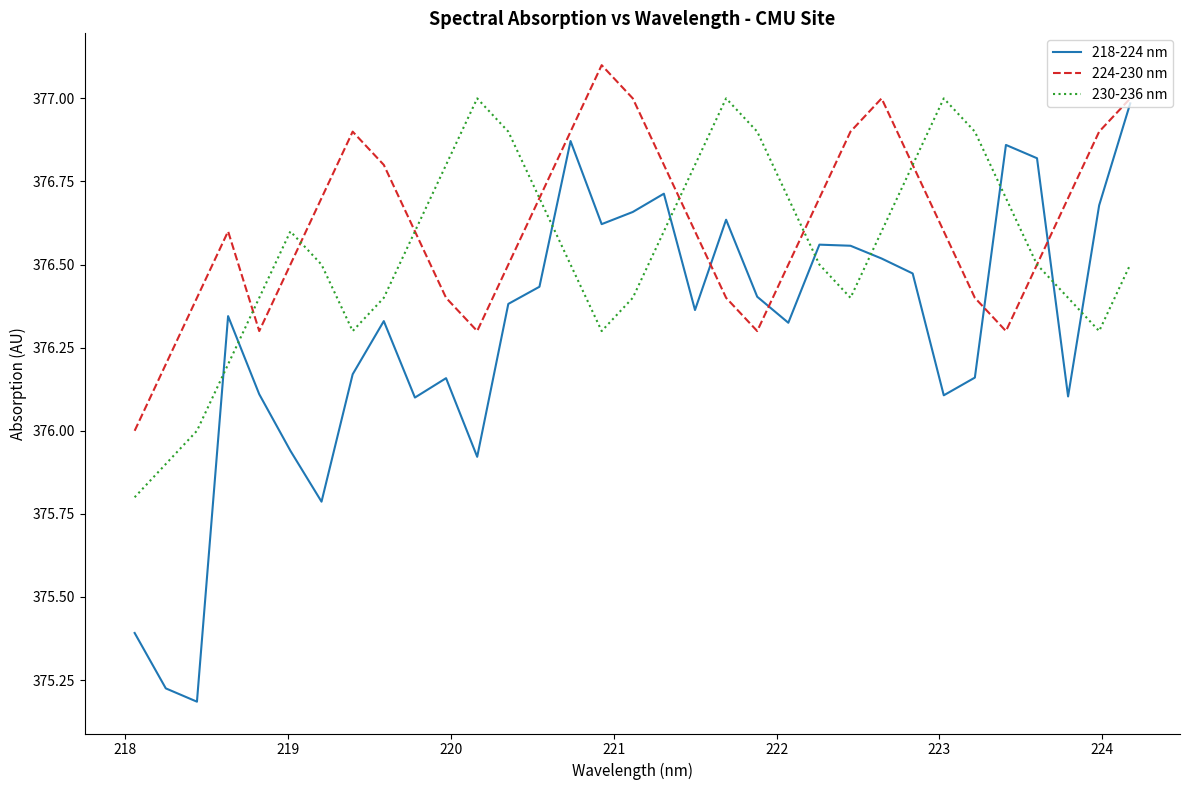

What is the greatest value displayed?

377.1